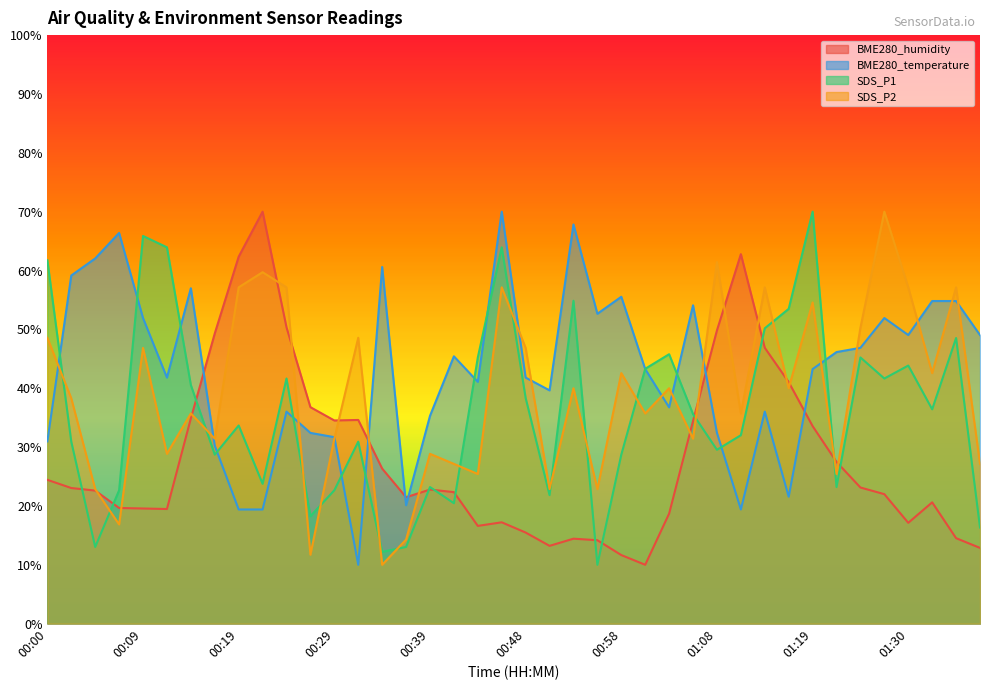

At which label does SDS_P1 first exceed 35?

00:00